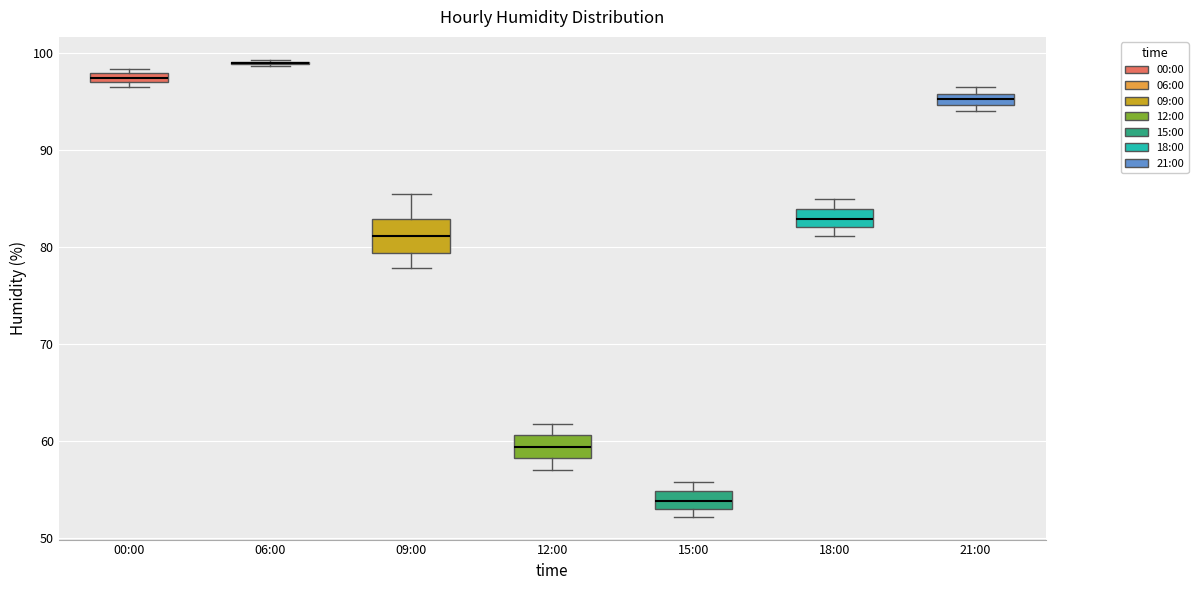

Comparing the boxes themselves (not the whiskers), which one is the tallest?

09:00